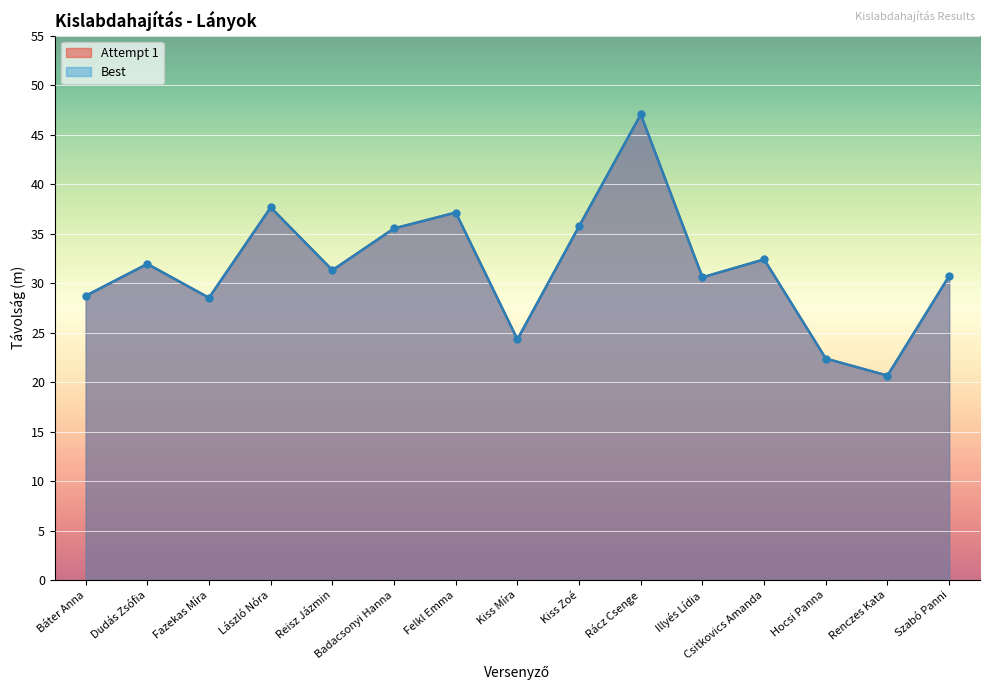

How many data points in Best are above 31?

8